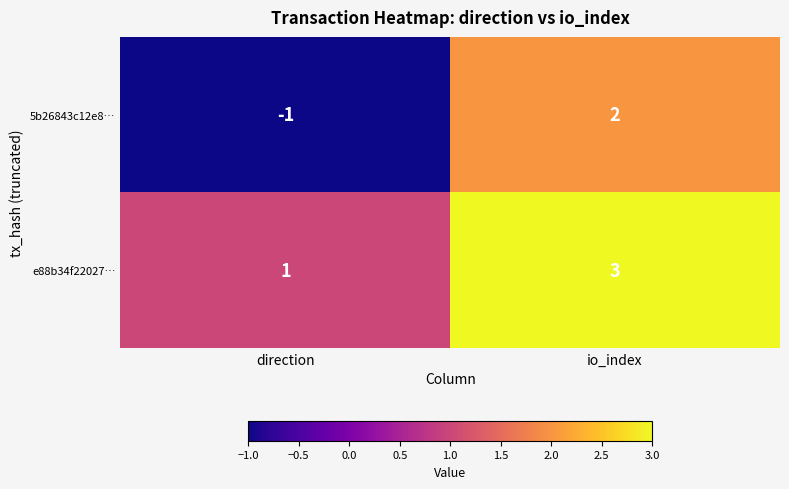

Rank the series by their maximum value, from lowest to highest.

5b26843c12e8…, e88b34f22027…